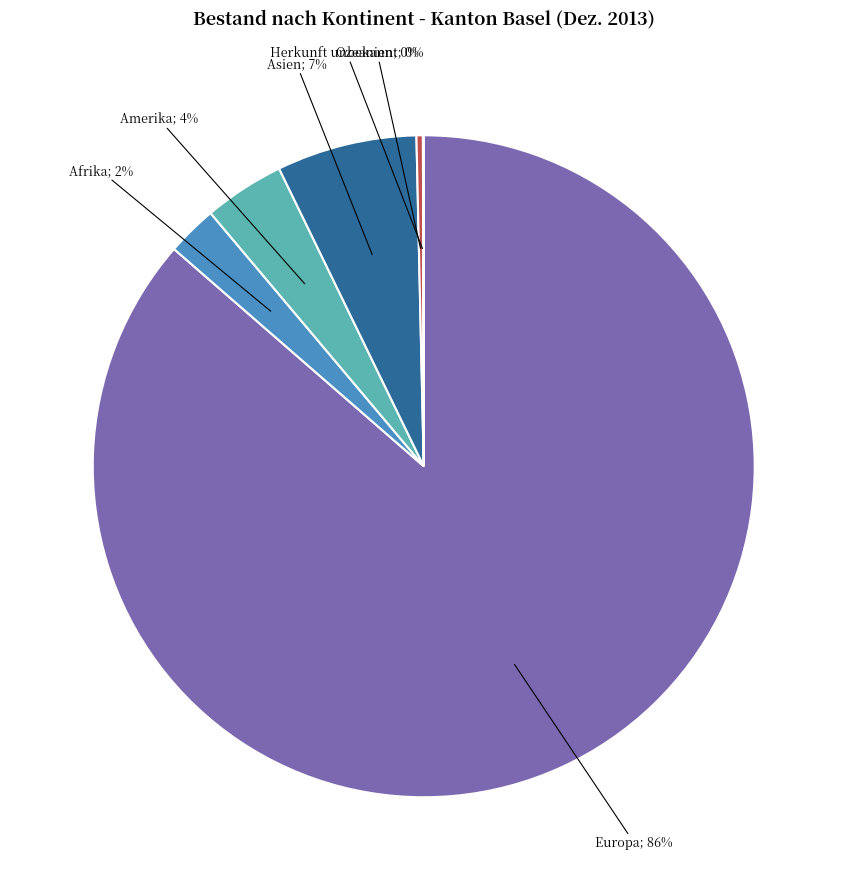

Does any single category account for the majority?

Yes